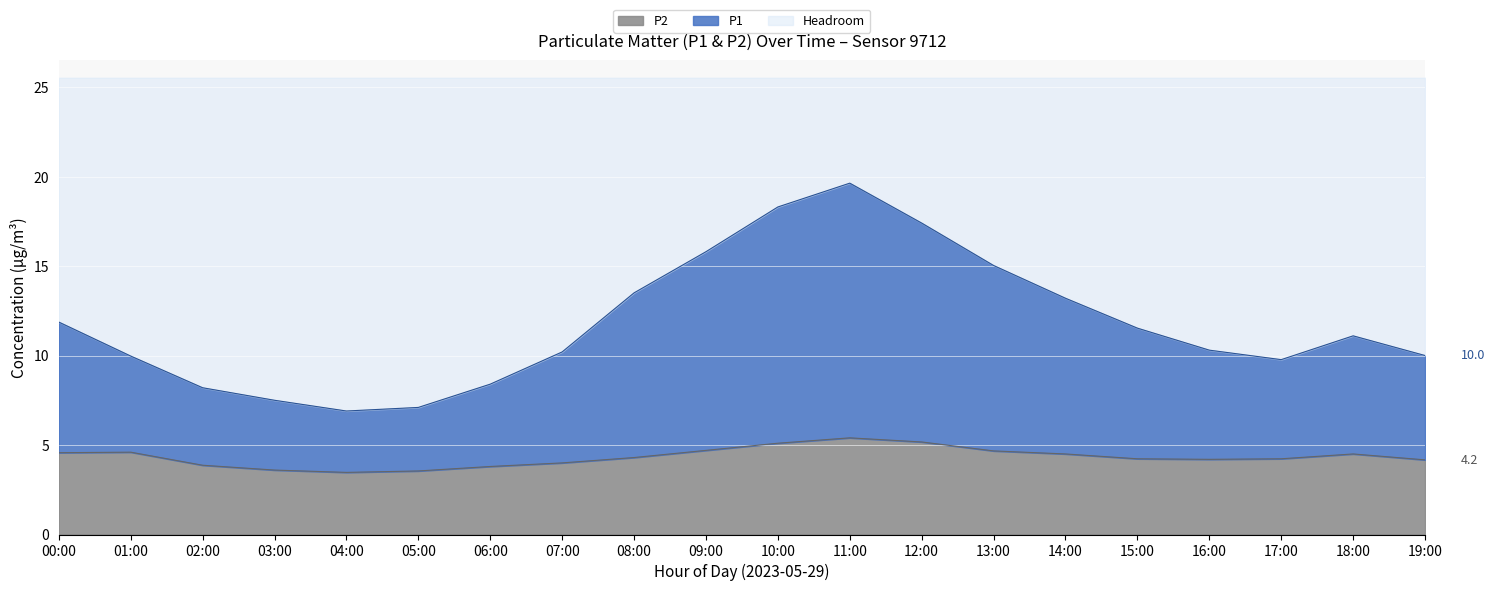

Count the number of data series in this chart.

2